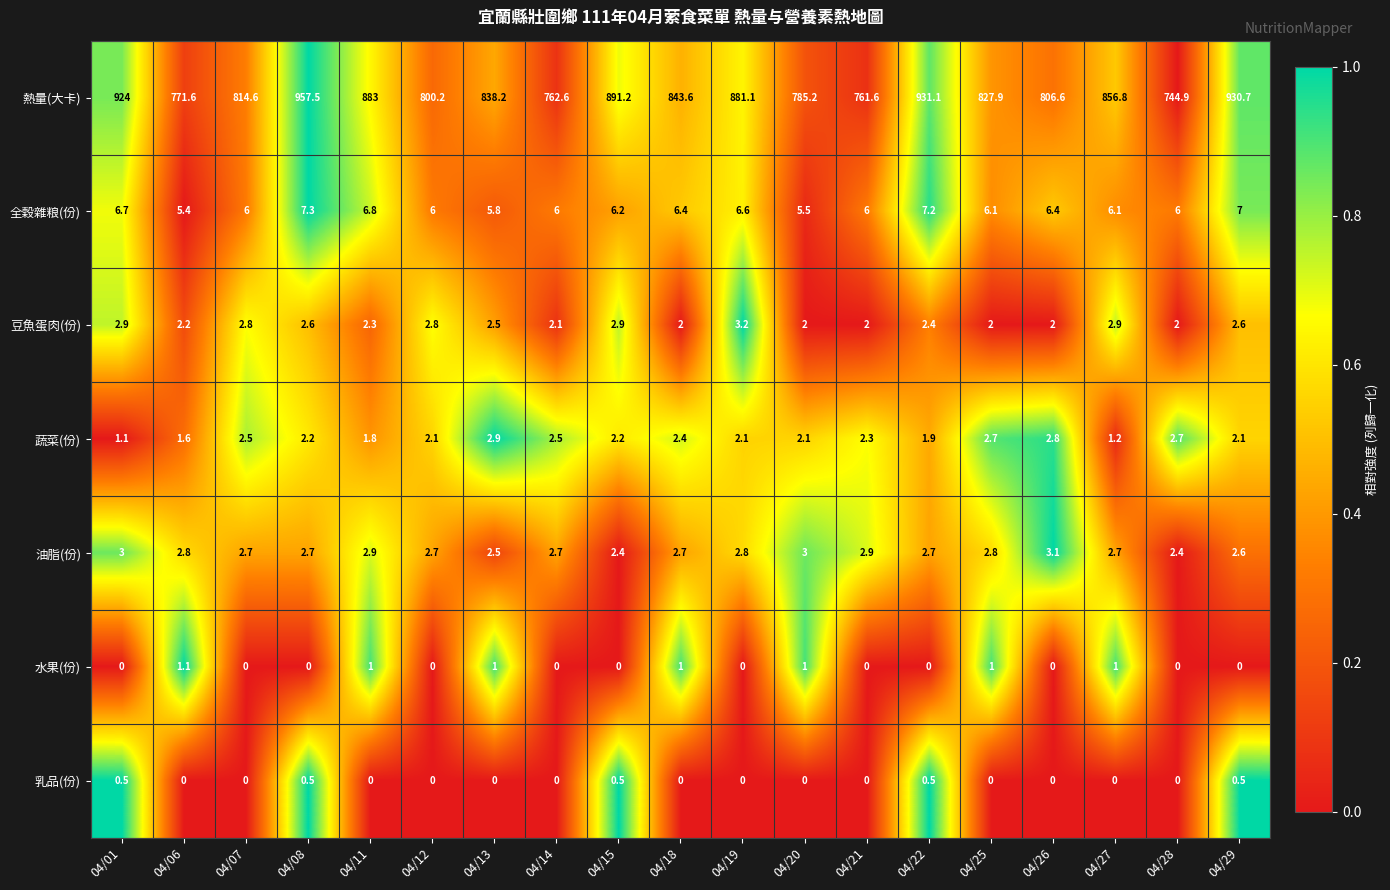

Read the 水果(份) value at 04/18.

1.0